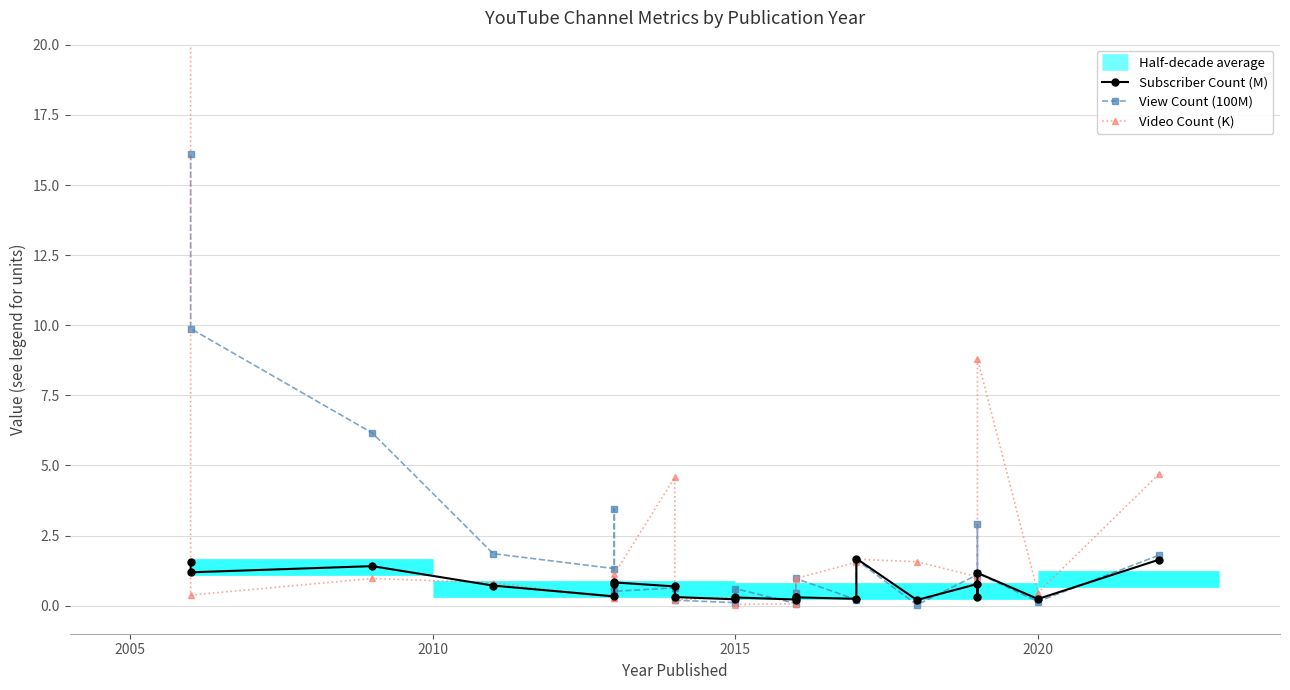

True or false: Subscriber Count (M) has a value of 0.5 at 2011-10-07.

False